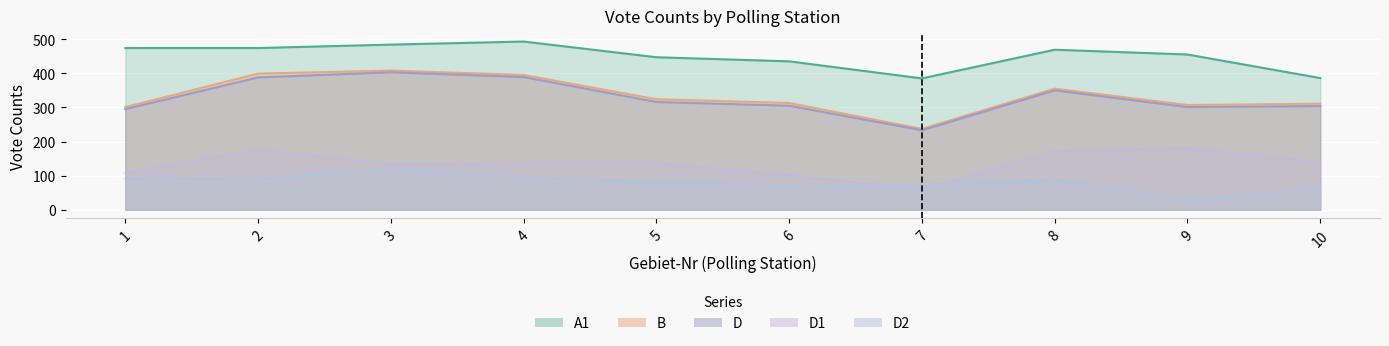

What value does the A1 series have at 4, to the nearest 50?

500